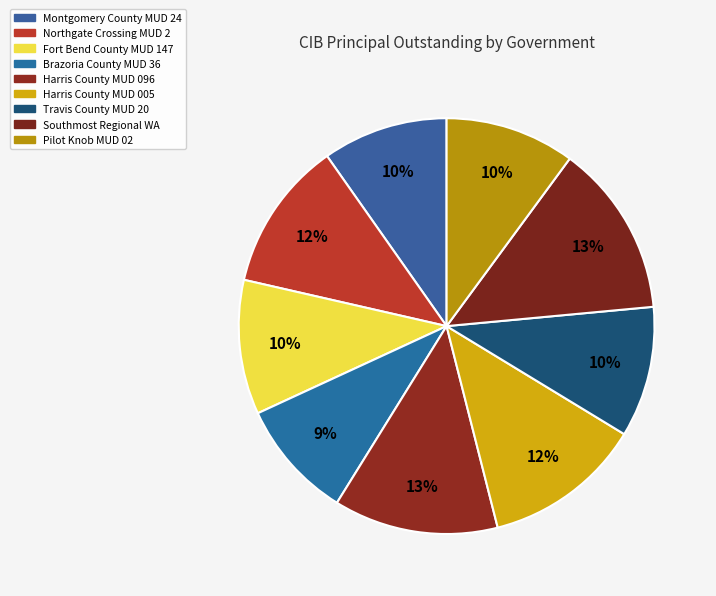

What percentage is NOT represented by Brazoria County MUD 36?

90.7%